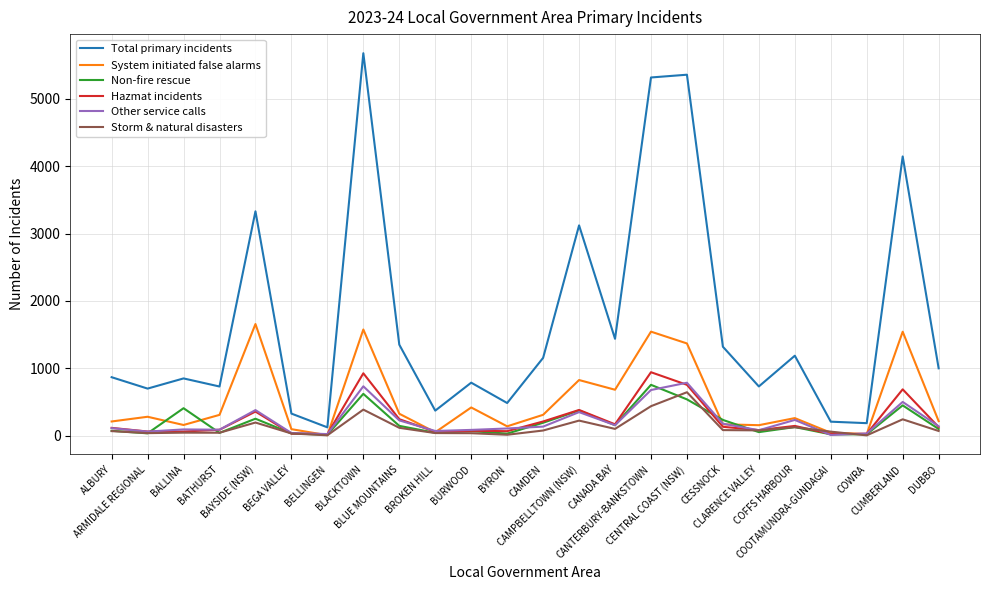

What is the maximum value shown in the chart?

5677